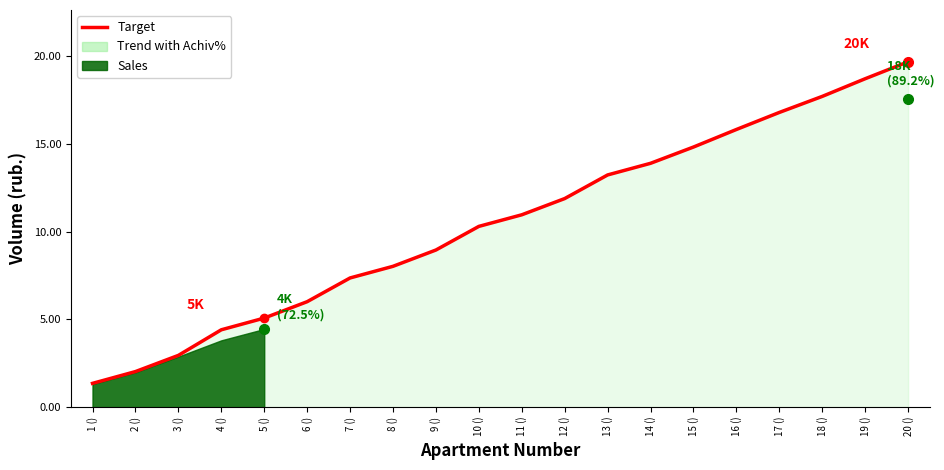

What value does the data have at 15 ()?

14815.1